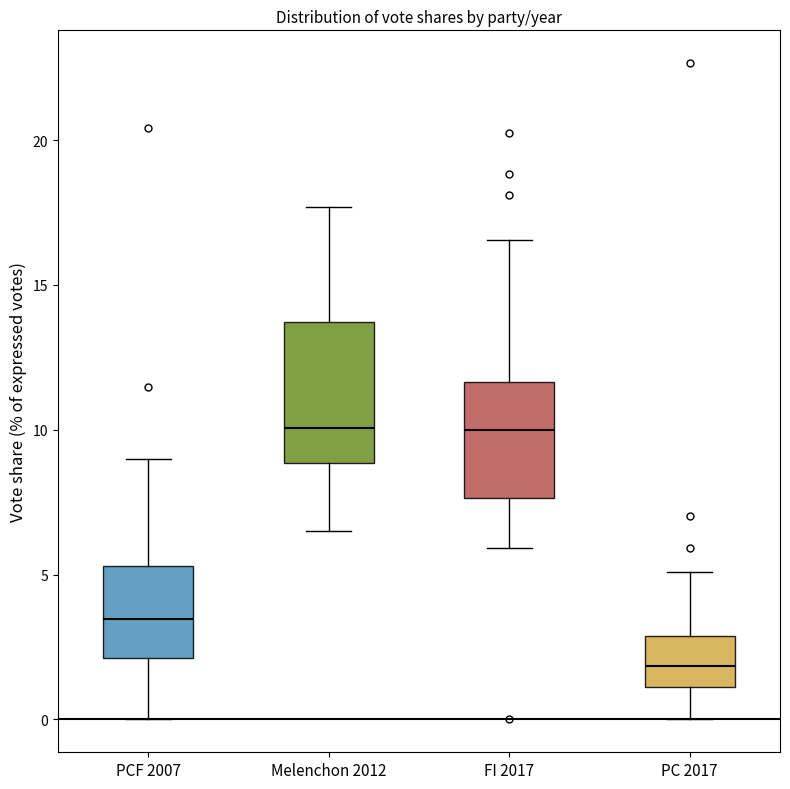

Reading left to right, read every box against the y-axis: the position of its median line, the range the box covers, and the ends of its whiskers. The values are not printed on the chart, so give them approximately, as read against the axis.

PCF 2007: median 3.5, box 2.0 to 5.5, whiskers 0.0 to 9.0
Melenchon 2012: median 10.0, box 9.0 to 13.5, whiskers 6.5 to 17.5
FI 2017: median 10.0, box 7.5 to 11.5, whiskers 6.0 to 16.5
PC 2017: median 2.0, box 1.0 to 3.0, whiskers 0.0 to 5.0